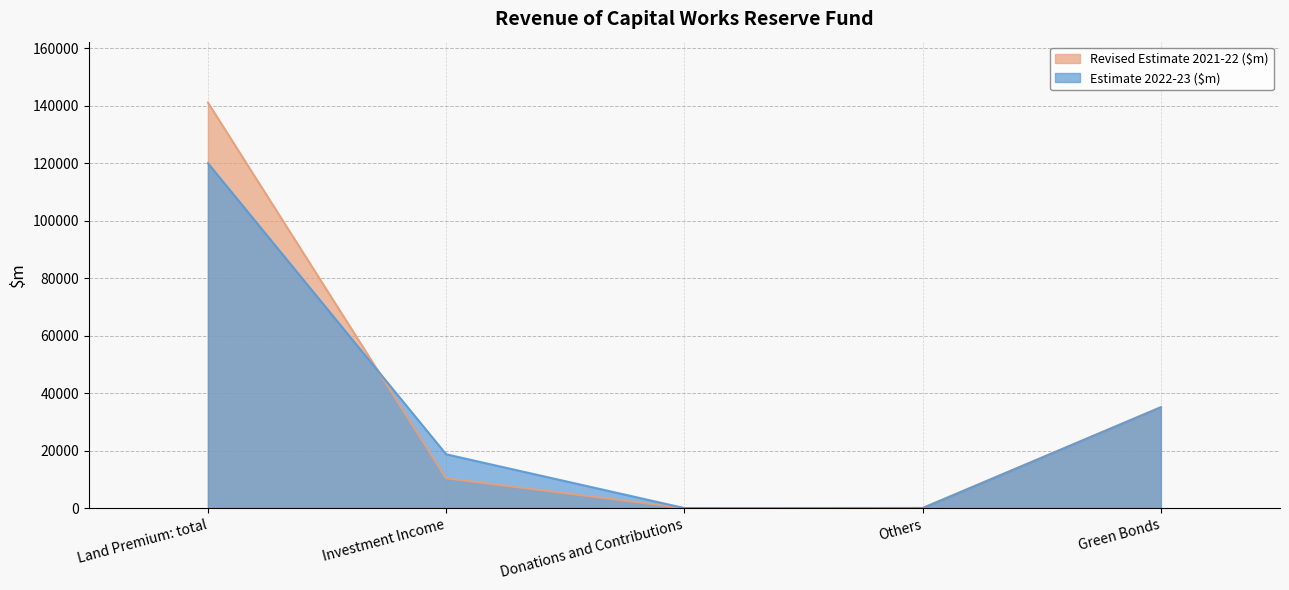

True or false: Estimate 2022-23 ($m) has a value of 36 at Donations and Contributions.

True